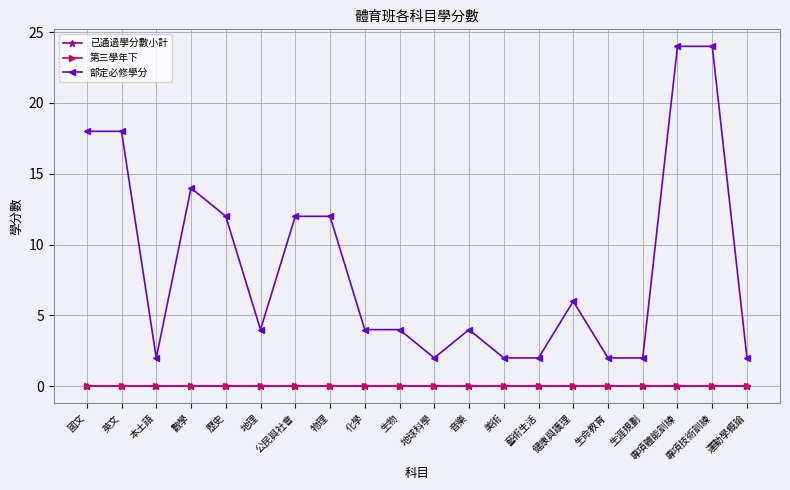

Reading left to right, what are all the values shown in this chart?

已通過學分數小計: 0	0	0	0	0	0	0	0	0	0	0	0	0	0	0	0	0	0	0	0
第三學年下: 0	0	0	0	0	0	0	0	0	0	0	0	0	0	0	0	0	0	0	0
部定必修學分: 18	18	2	14	12	4	12	12	4	4	2	4	2	2	6	2	2	24	24	2